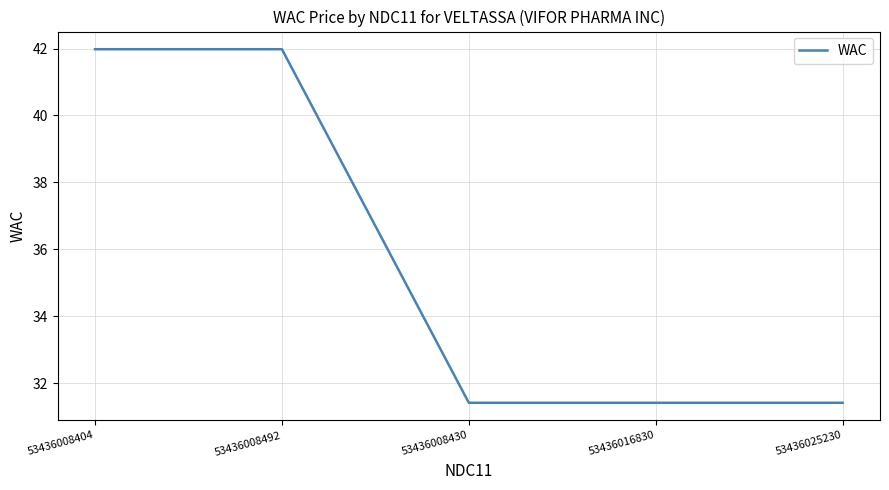

Is it true that the value at 53436008404 is 42.0?

True